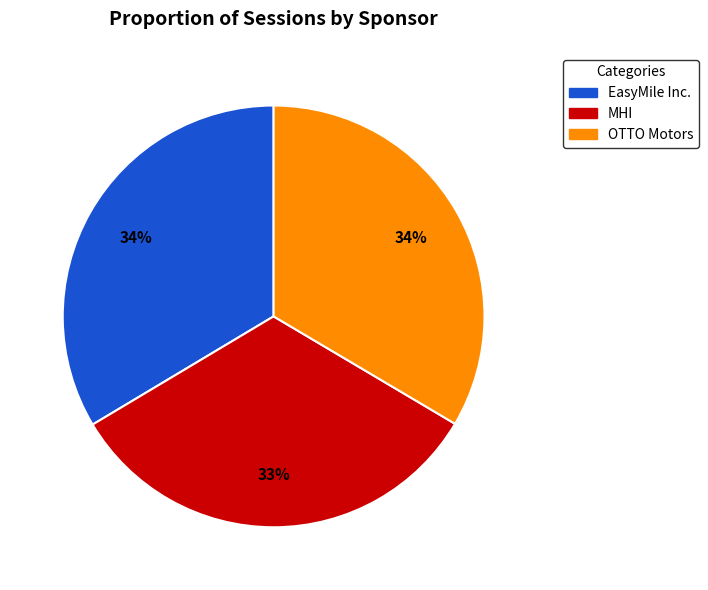

Is there any slice that represents more than half of the pie?

No